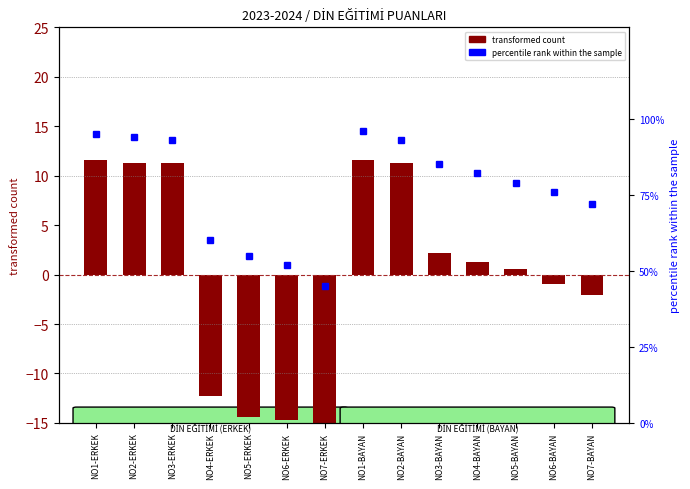

Is the value of transformed count at NO7-BAYAN greater than the value of percentile rank within the sample at NO2-ERKEK?

No